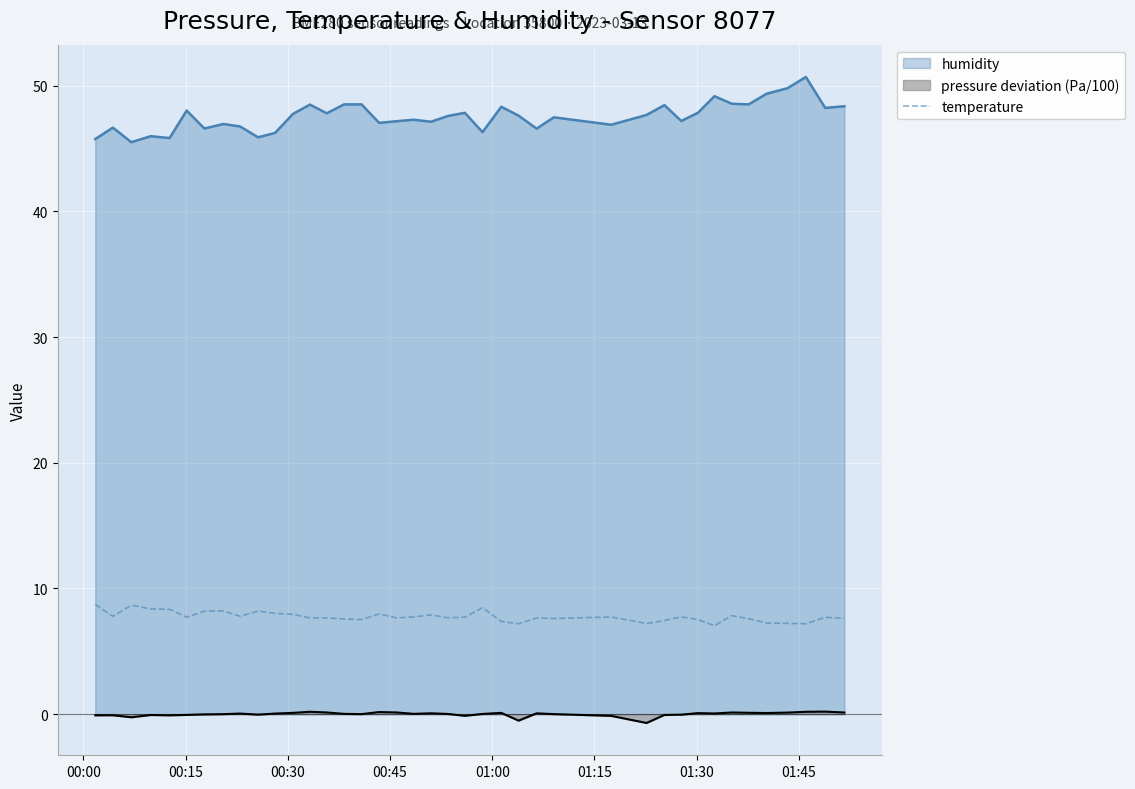

What is the maximum value shown in the chart?

50.7